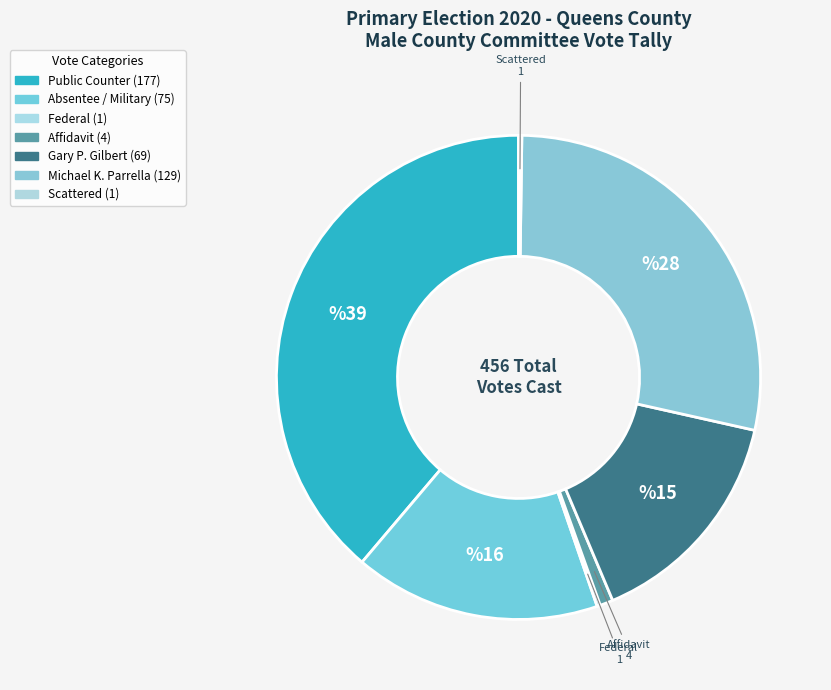

Is there any slice that represents more than half of the pie?

No